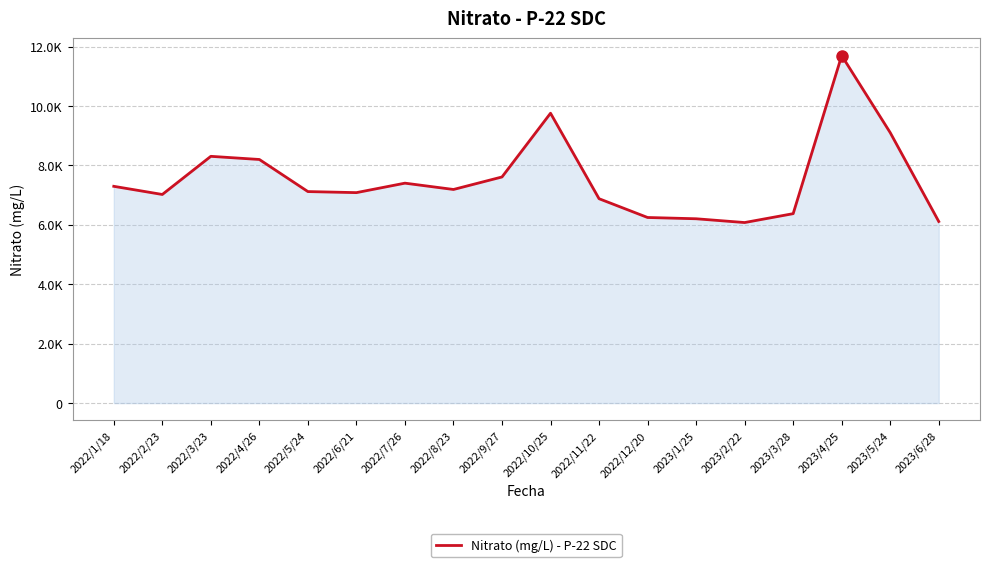

Reading left to right, transcribe all the data shown in this chart.

7295.7	7021.2	8305.0	8198.8	7118.6	7083.2	7401.9	7189.4	7610.5	9756.0	6878.5	6246.5	6203.6	6076.4	6375.4	11695.3	9101.9	6111.8